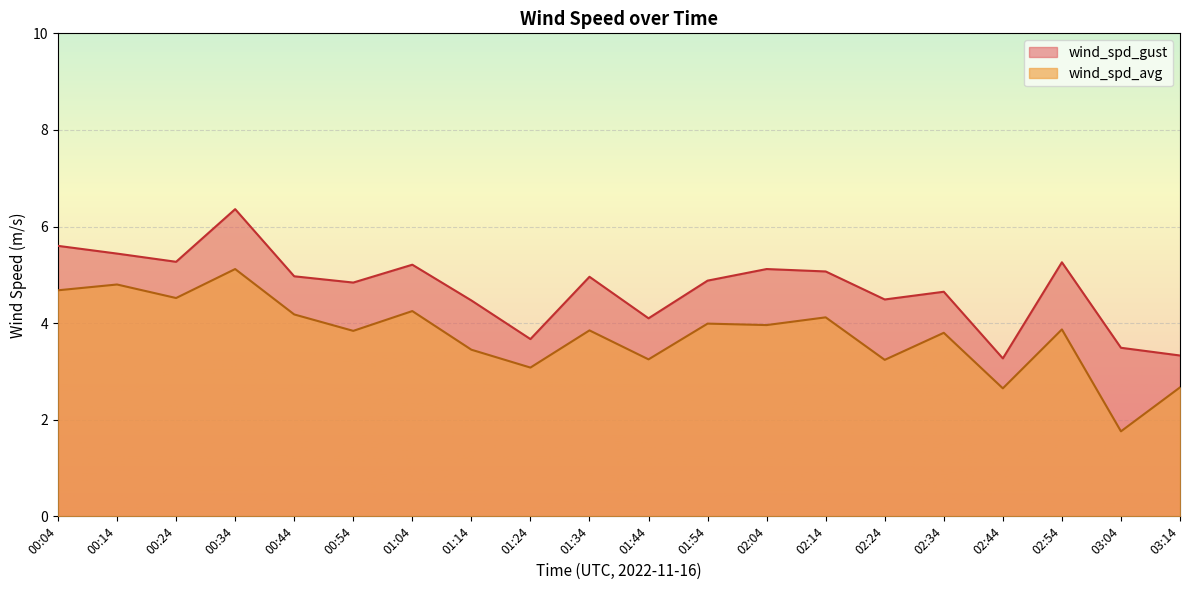

Read the wind_spd_avg value at 00:34.

5.1